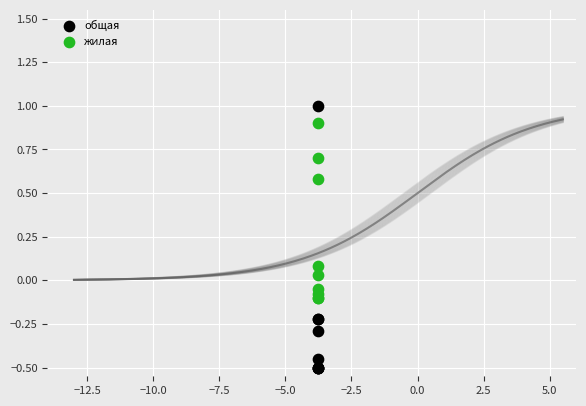

Which series has the largest Y range (max minus min)?

общая